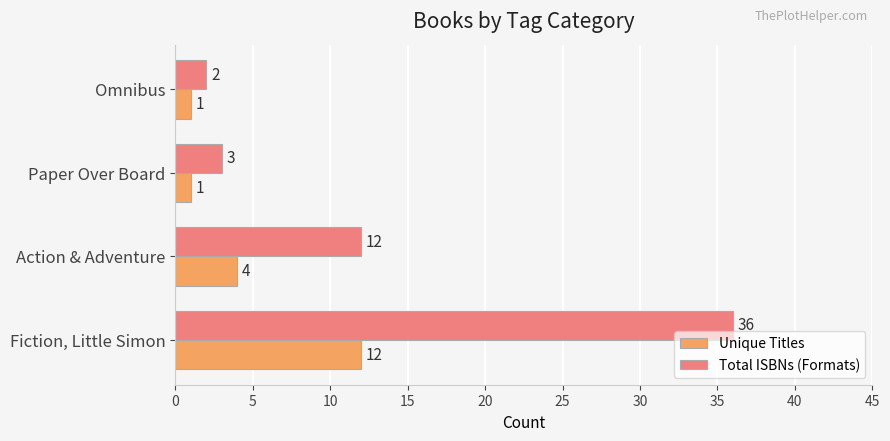

What is the sum of all Unique Titles values?

18